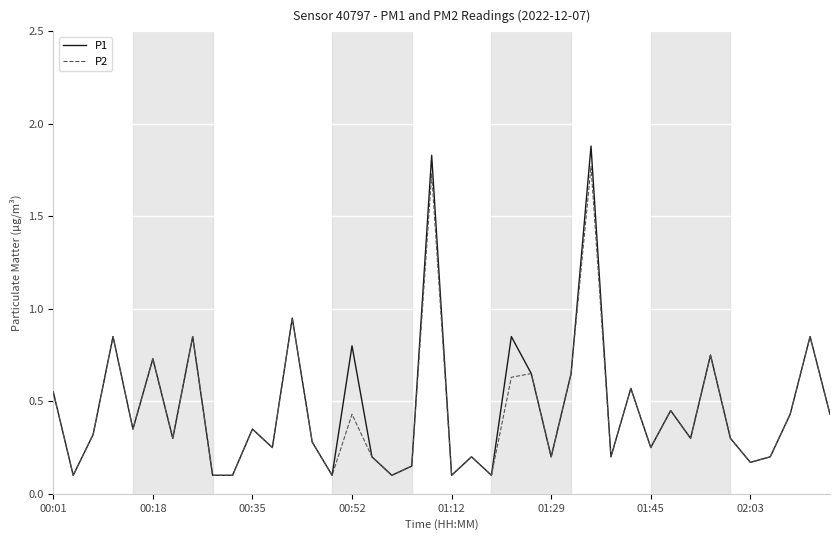

List the series in order of their peak value, highest first.

P1, P2